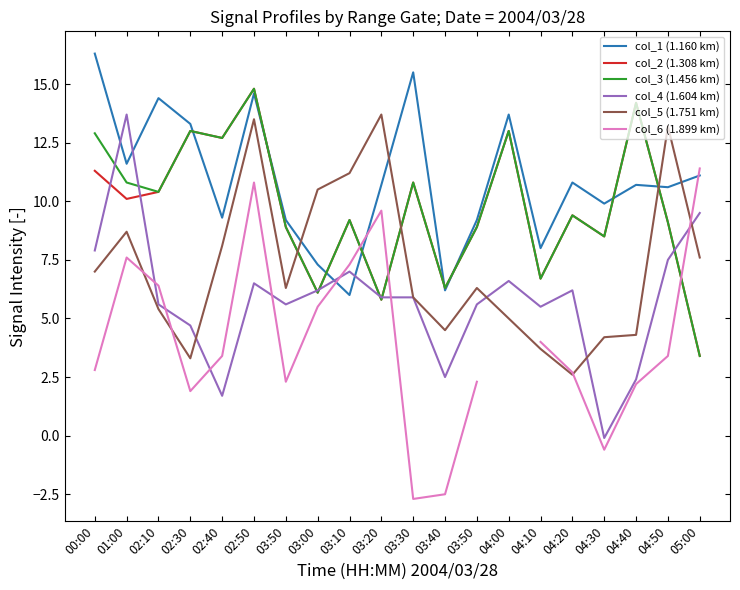

List the labels in order of col_4 (1.604 km) value, largest first.

01:00, 05:00, 00:00, 04:50, 03:10, 04:00, 02:50, 03:00, 04:20, 03:20, 03:30, 02:10, 03:50, 03:50, 04:10, 02:30, 03:40, 04:40, 02:40, 04:30